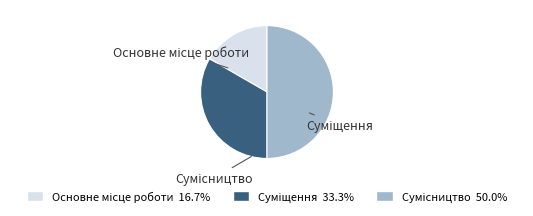

Which category has the biggest portion of the pie?

Сумісництво